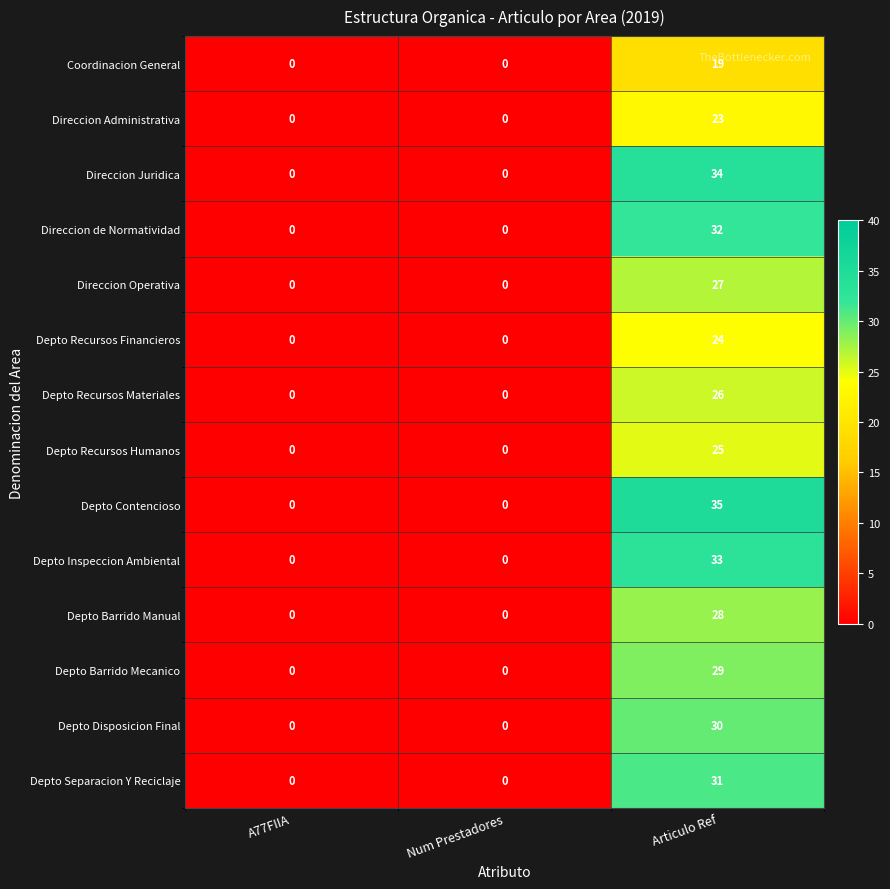

What is the average value of the Depto Barrido Mecanico series?

10